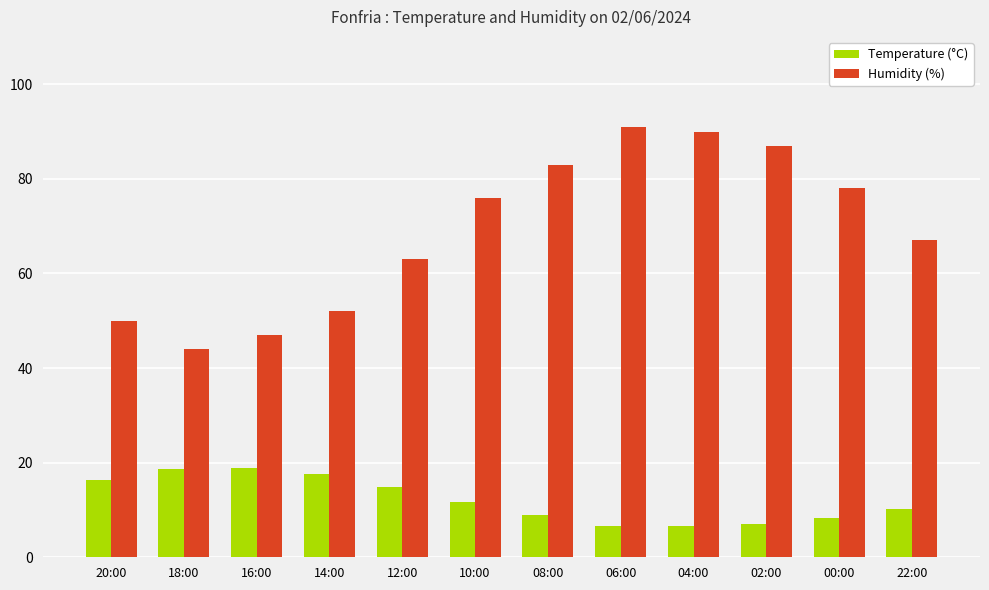

True or false: Temperature (°C) has a value of 16.6 at 22:00.

False